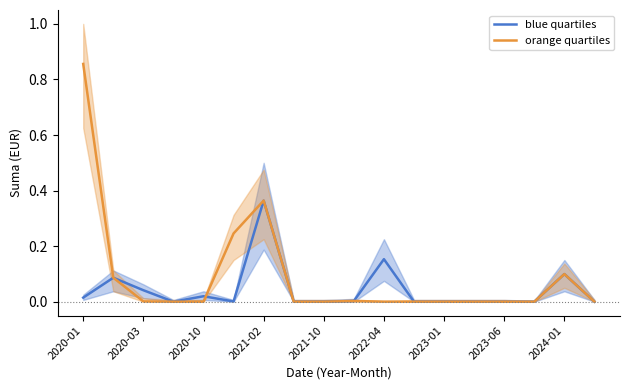

True or false: blue quartiles has more than 1 interior local peaks.

True